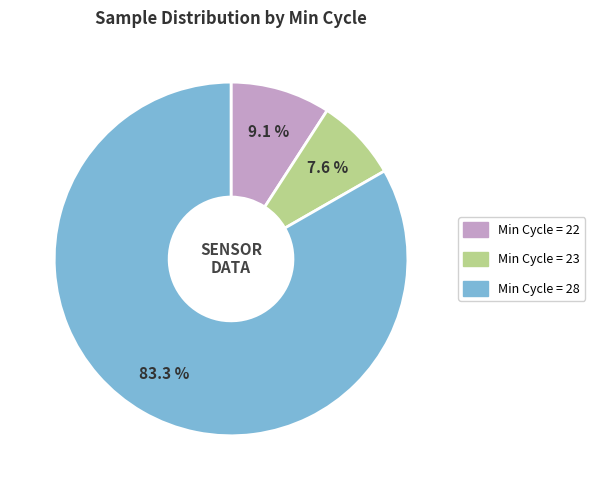

Is there any slice that represents more than half of the pie?

Yes